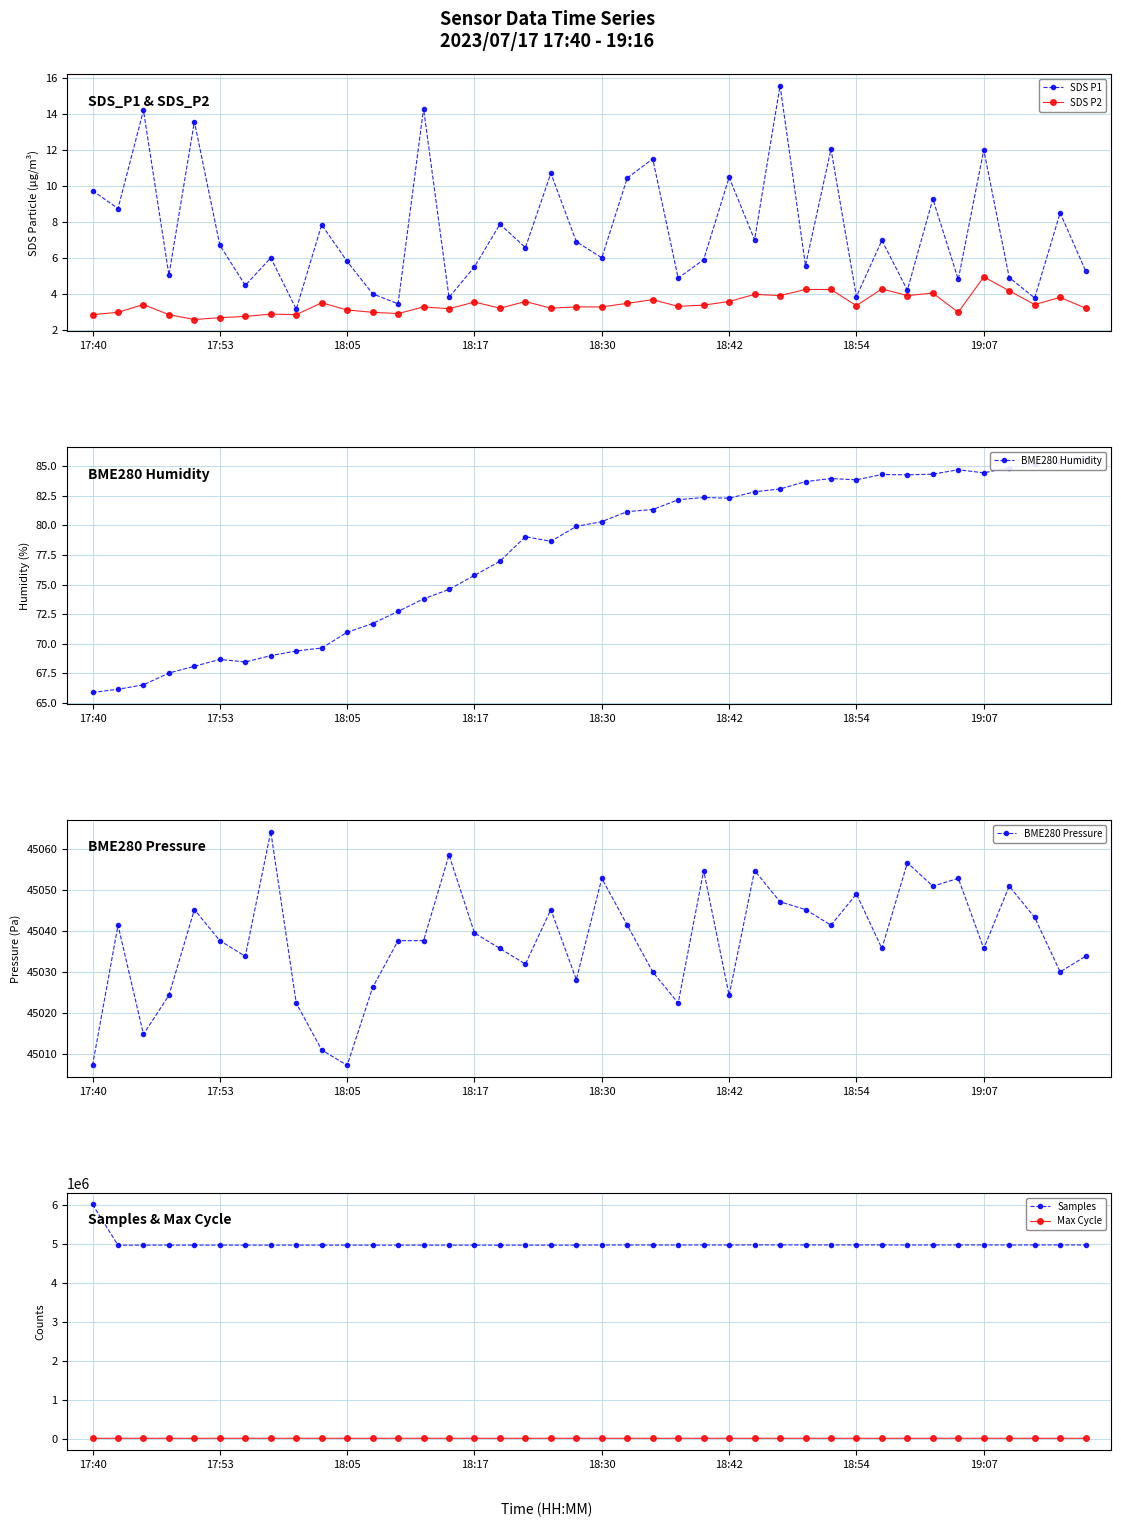

Does the chart display data point markers on the line(s)?

Yes